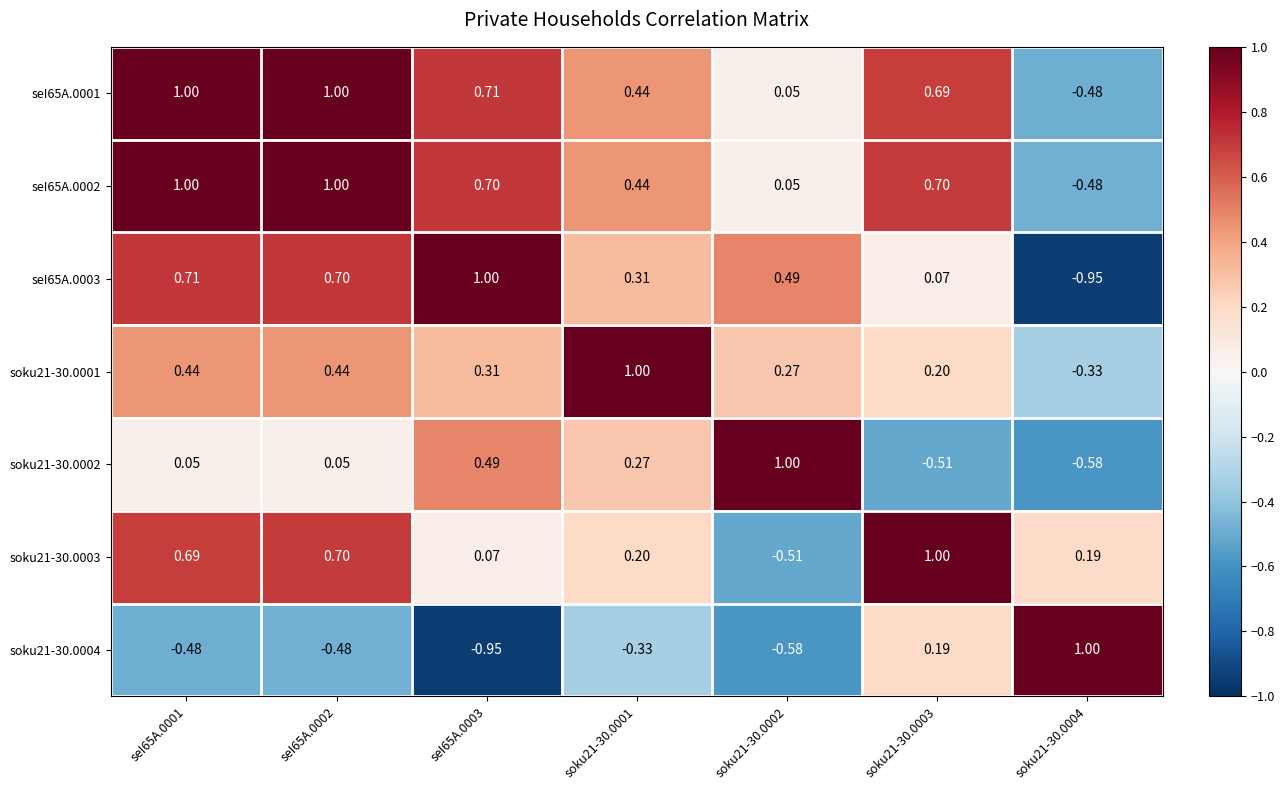

Count the number of categories in the chart.

7